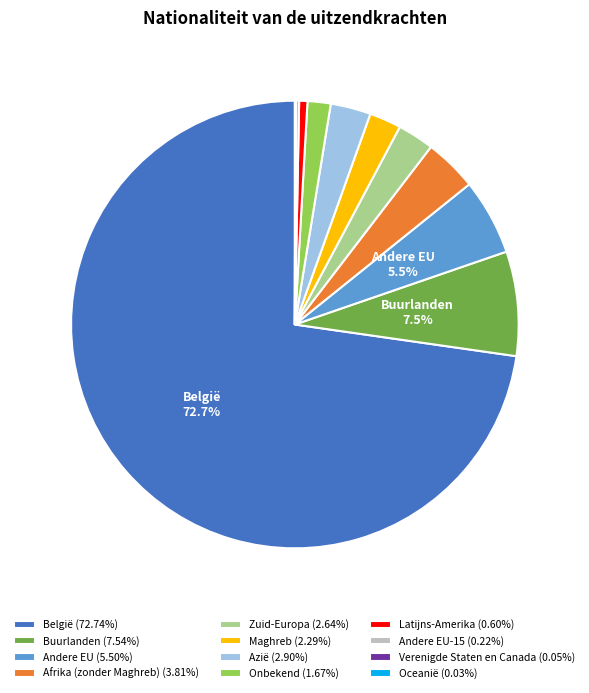

Is there any slice that represents more than half of the pie?

Yes